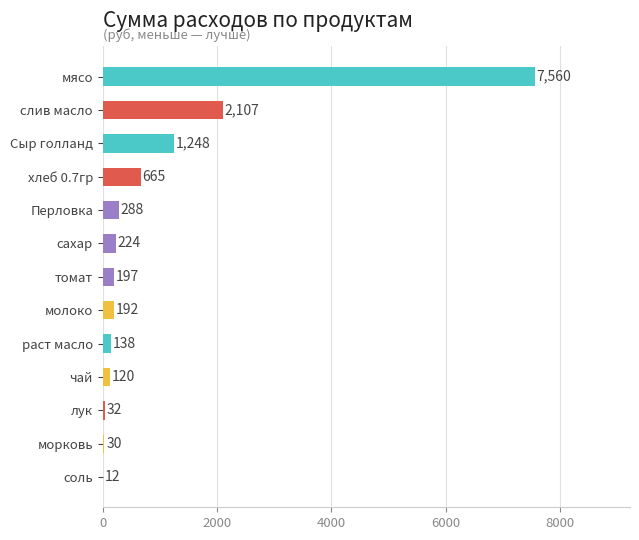

What value does the data have at мясо?

7560.0